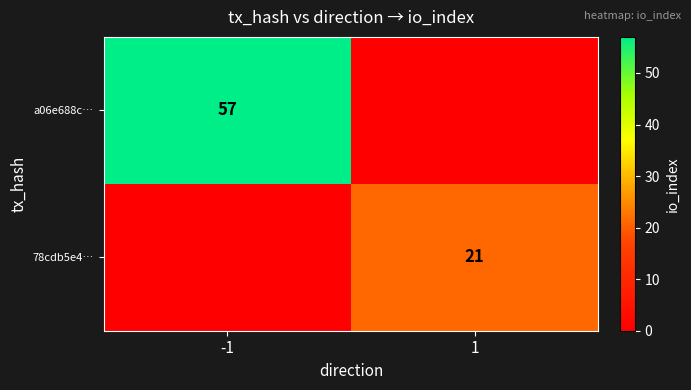

True or false: a06e688c… has a value of 57 at -1.

True